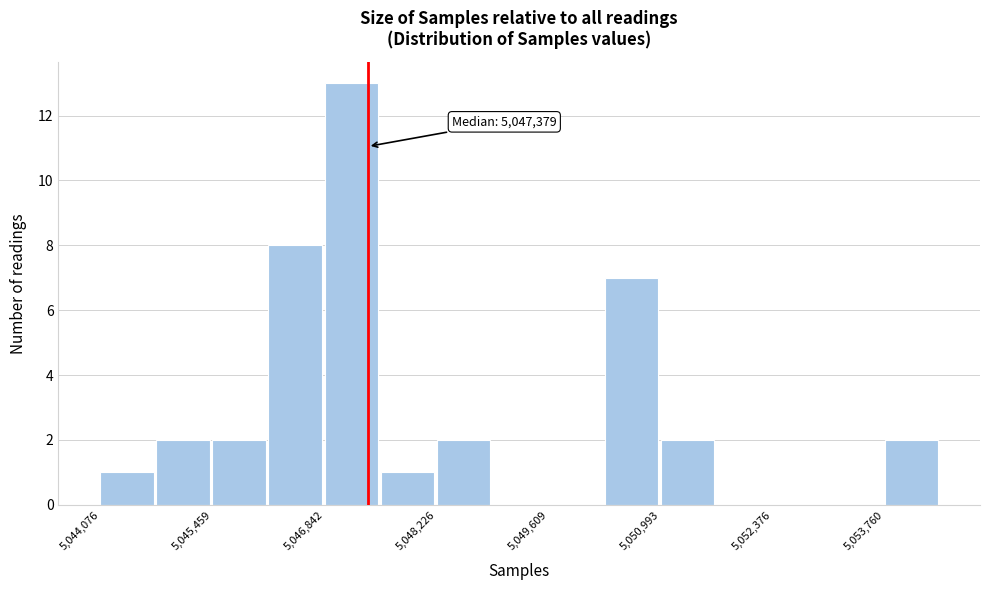

Read against the x-axis, roughly where is the centre of the tallest bar?

5047200